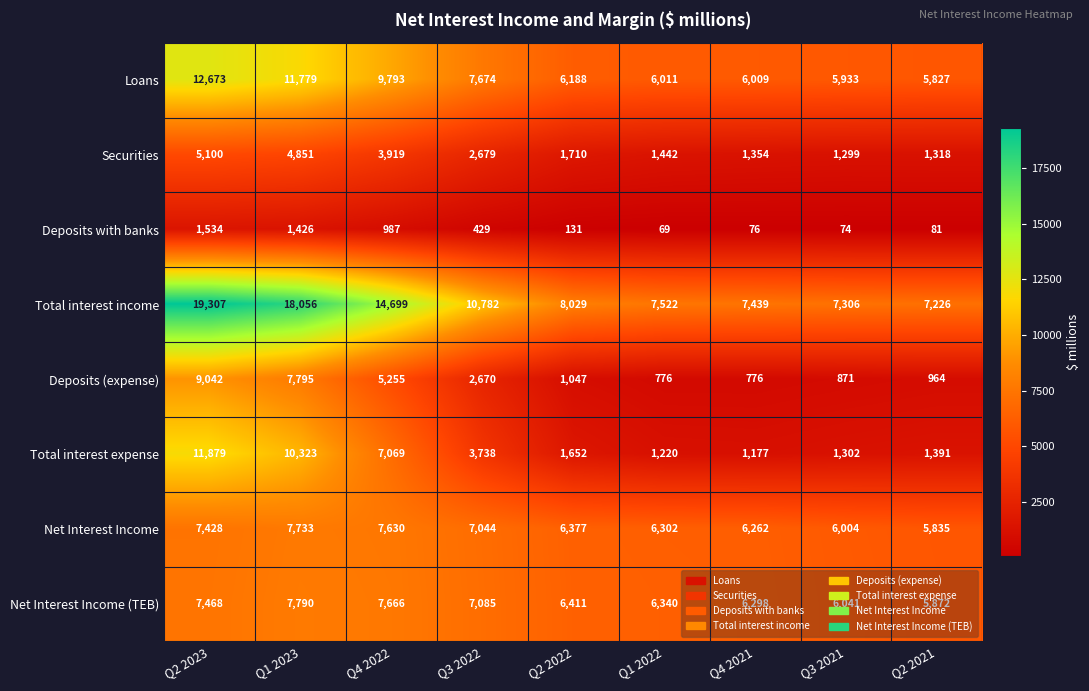

Where does the Net Interest Income series first go above 6377?

Q2 2023